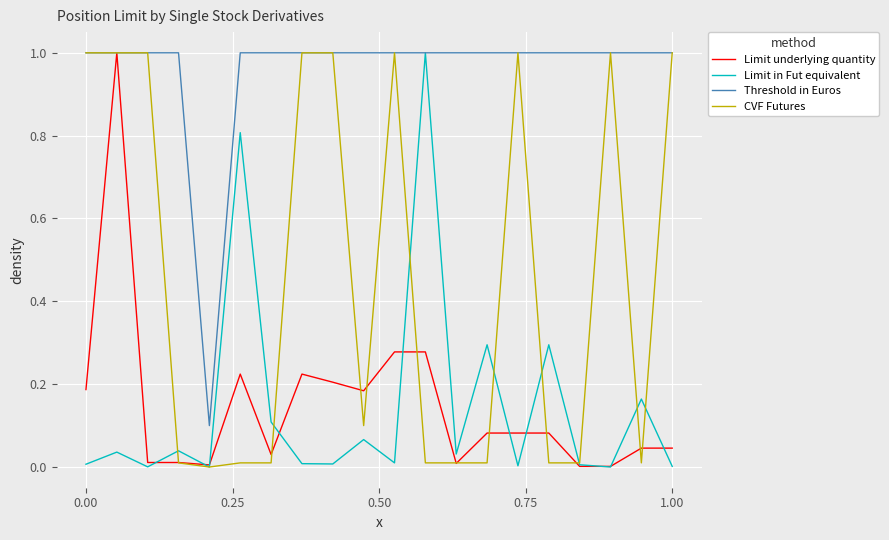

Which series has the largest total across all categories?

Threshold in Euros